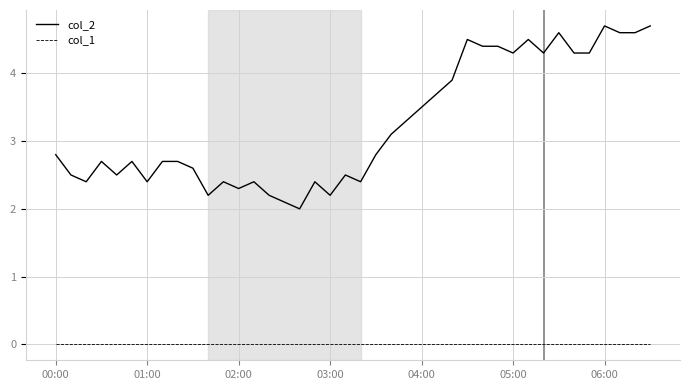

Which series has the widest spread of values?

col_2